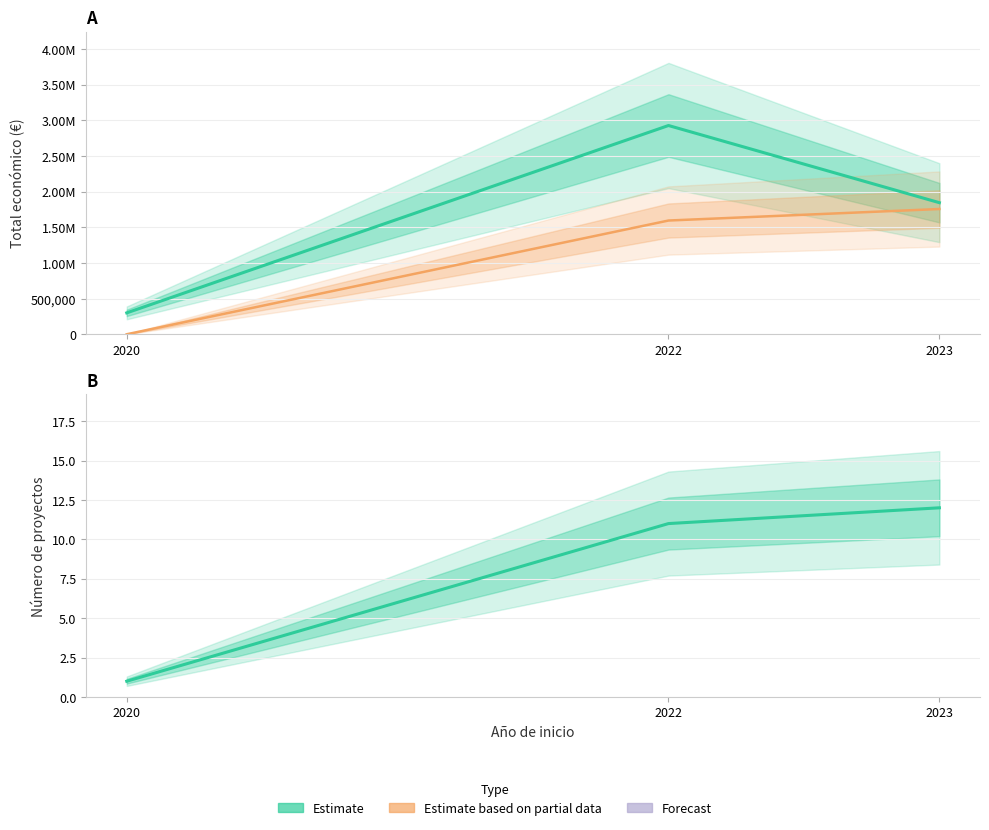

Is this an area chart (filled region under the line)?

No